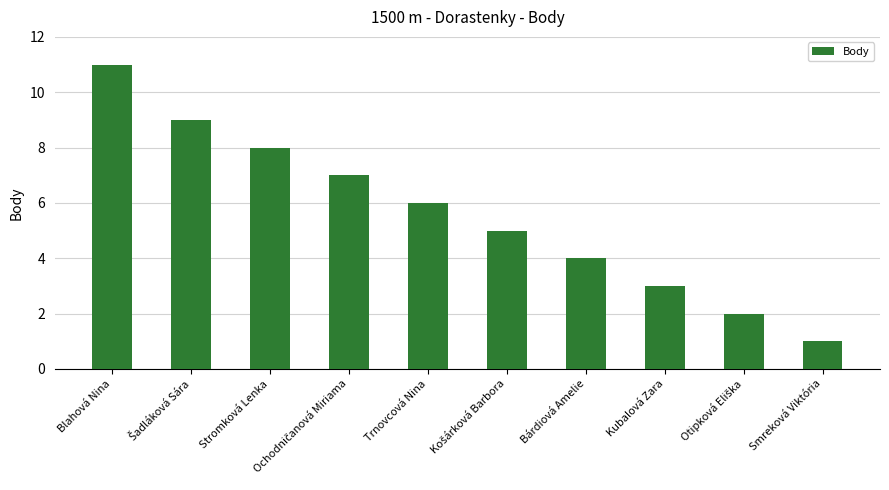

Count the number of categories in the chart.

10